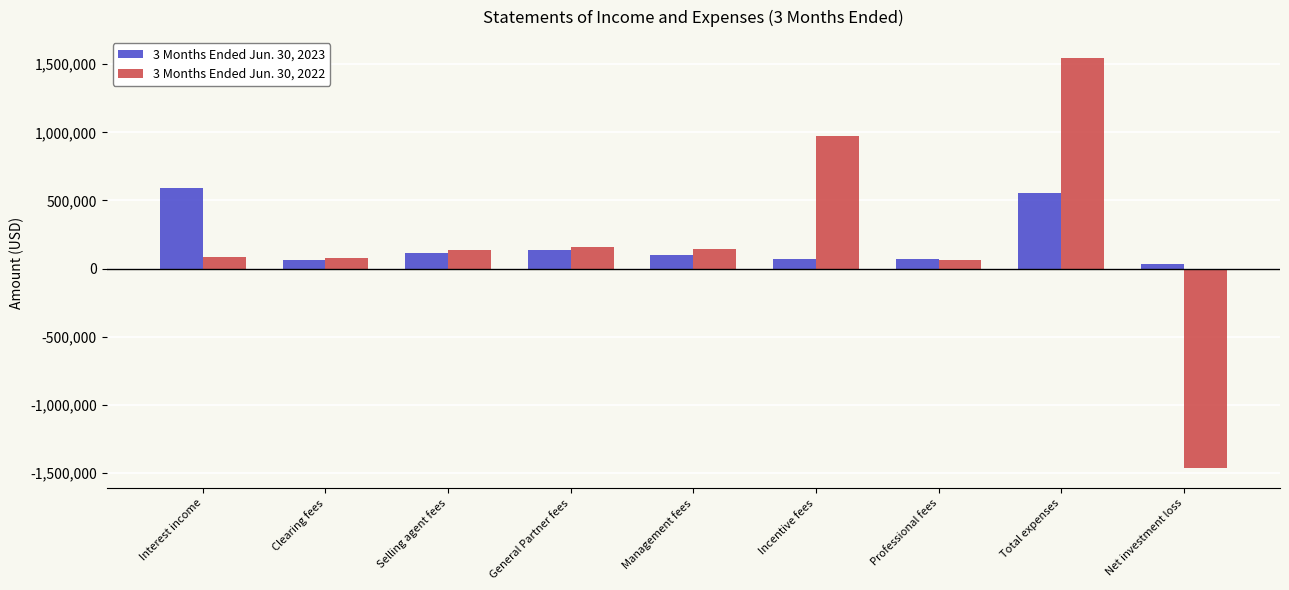

The value of 3 Months Ended Jun. 30, 2023 at Total expenses is 892871. True or false?

False